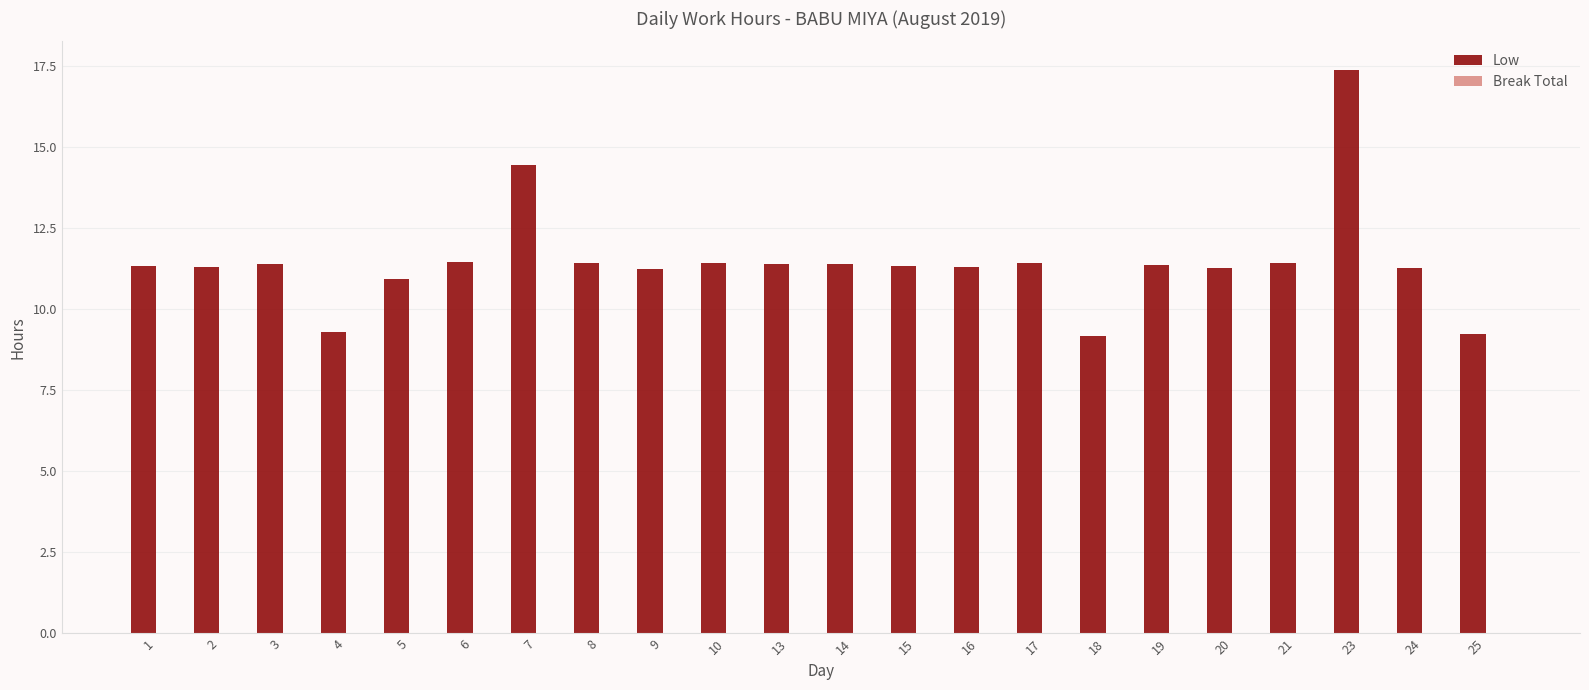

Approximately how many times larger is the value at 17 compared to 5?

1.0